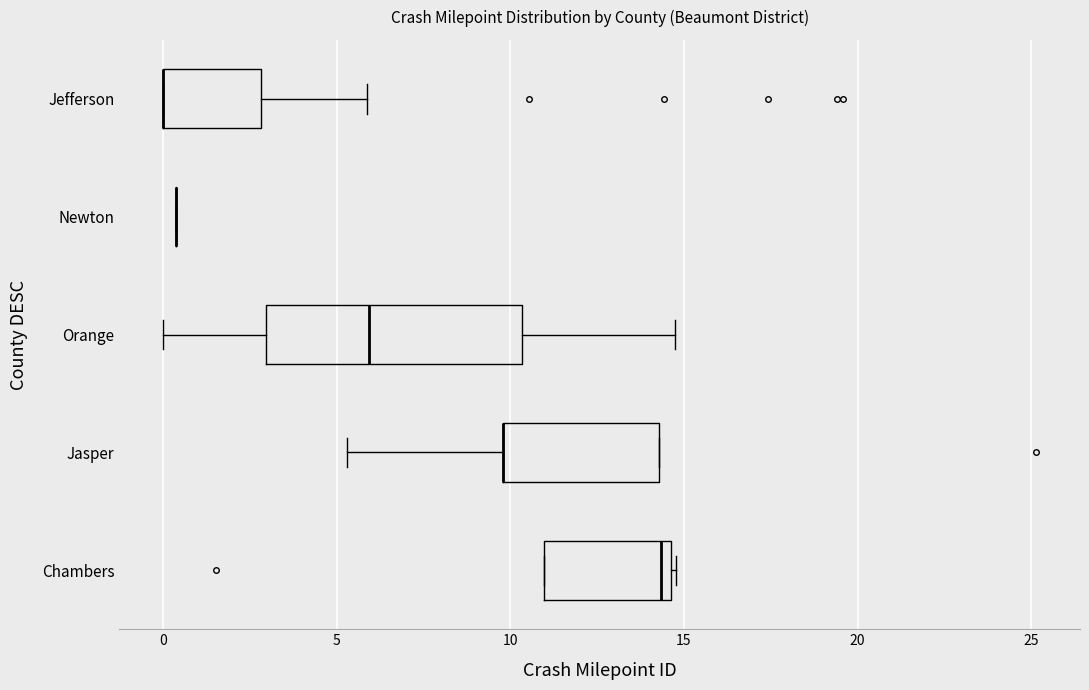

Reading bottom to top, transcribe this box plot: for each box, give where its median line is, the range the box spans, and where its two whiskers end, as read against the x-axis. The values are not printed on the chart, so give them approximately, as read against the axis.

Chambers: median 14.5 (just left of the box's right edge), box 11.0 to 14.5, whiskers 11.0 to 15.0
Jasper: median 10.0 (drawn on the box's left edge), box 10.0 to 14.5, whiskers 5.5 to 14.5
Orange: median 6.0, box 3.0 to 10.5, whiskers 0.0 to 14.5
Newton: box collapsed to a line at 0.5, whiskers 0.5 to 0.5
Jefferson: median 0.0 (drawn on the box's left edge), box 0.0 to 3.0, whiskers 0.0 to 6.0